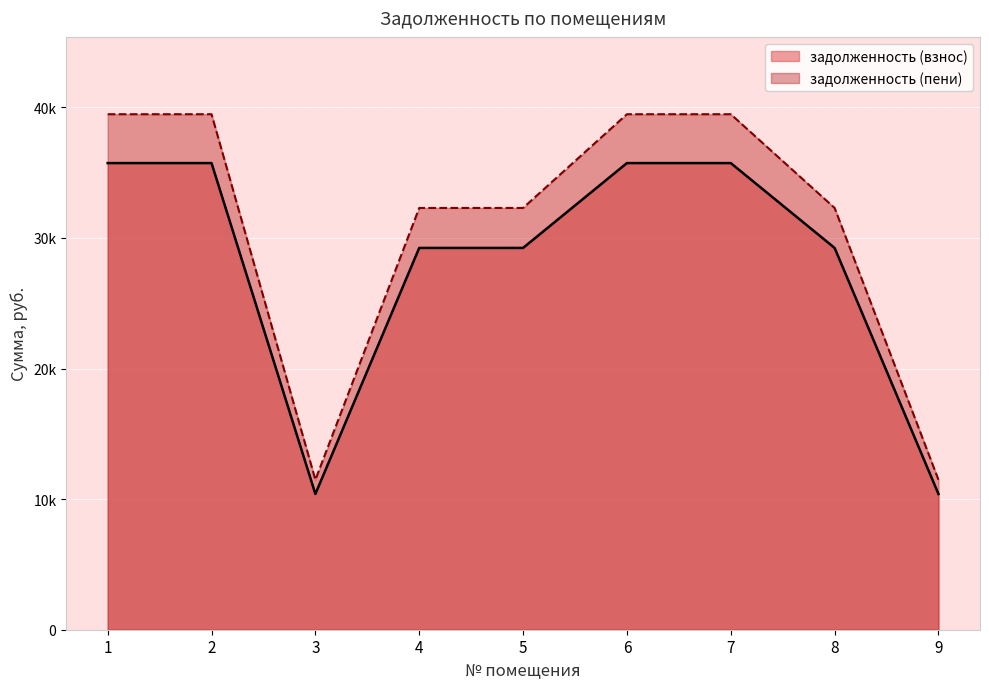

Does the chart display data point markers on the line(s)?

No